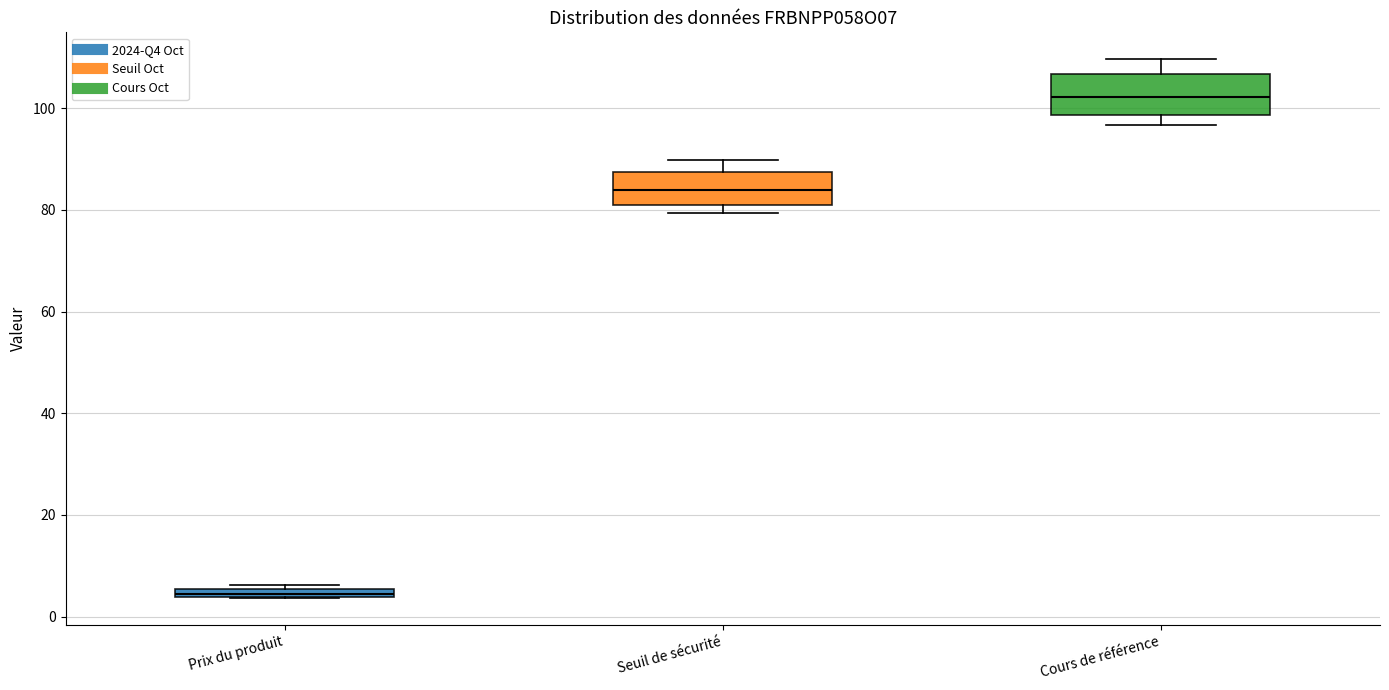

Which box has the lowest median line?

Prix du produit